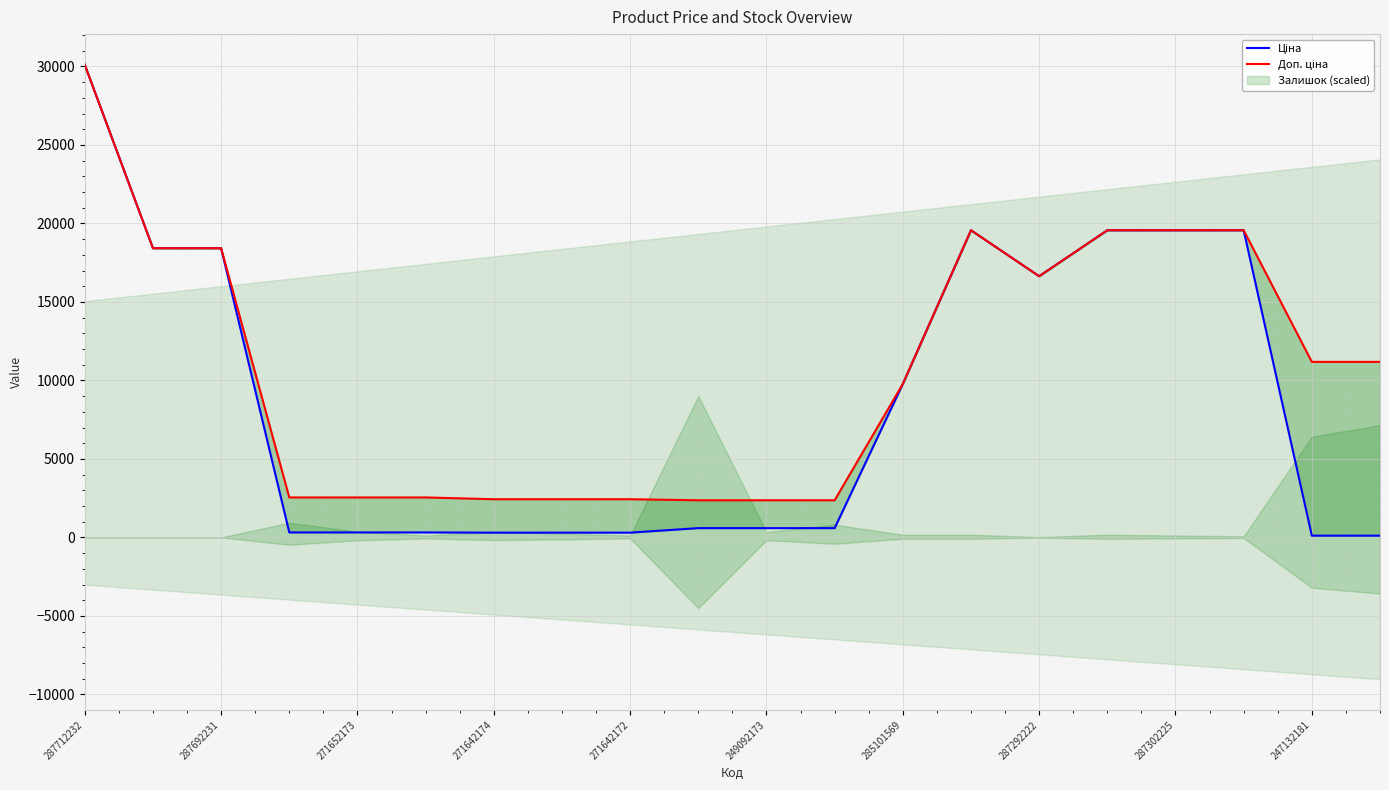

What are all the series names shown in the legend?

Ціна, Доп. ціна